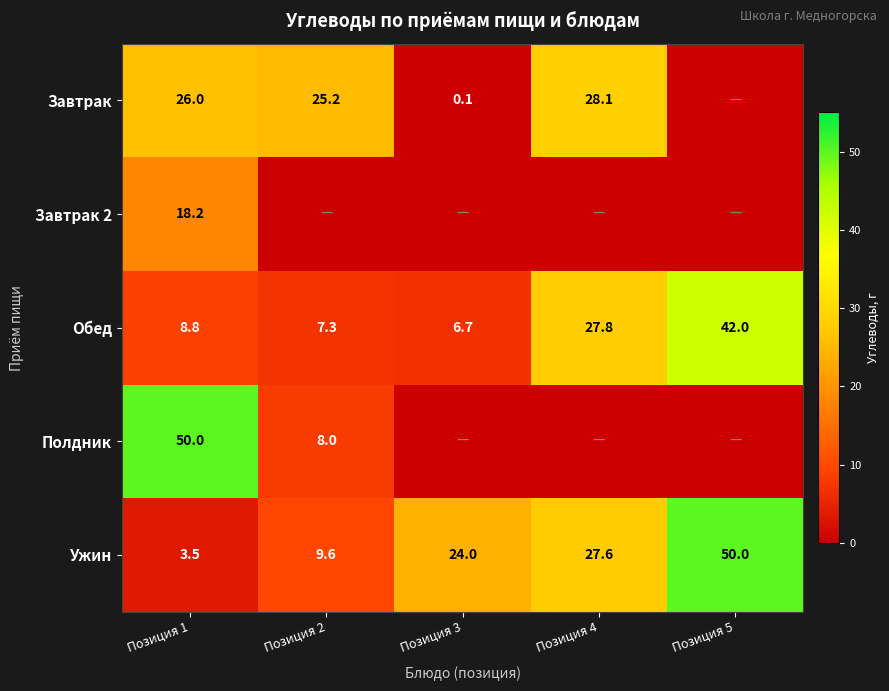

What is the sum of all Обед values?

92.6